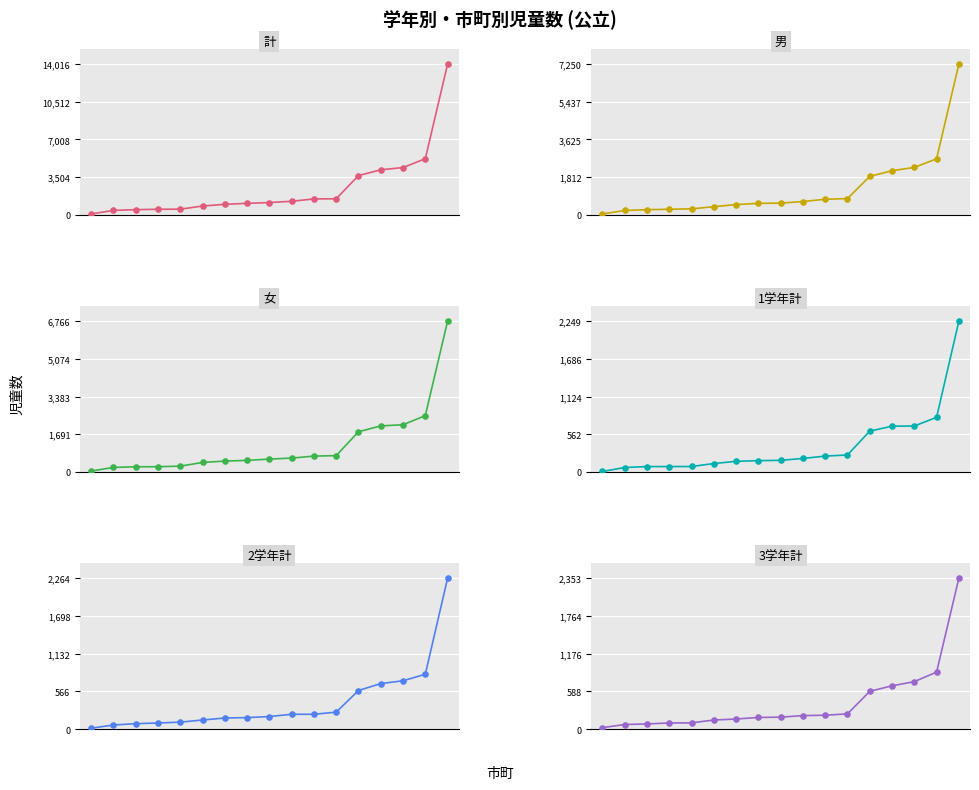

Which series has the largest total across all categories?

計(col_2)